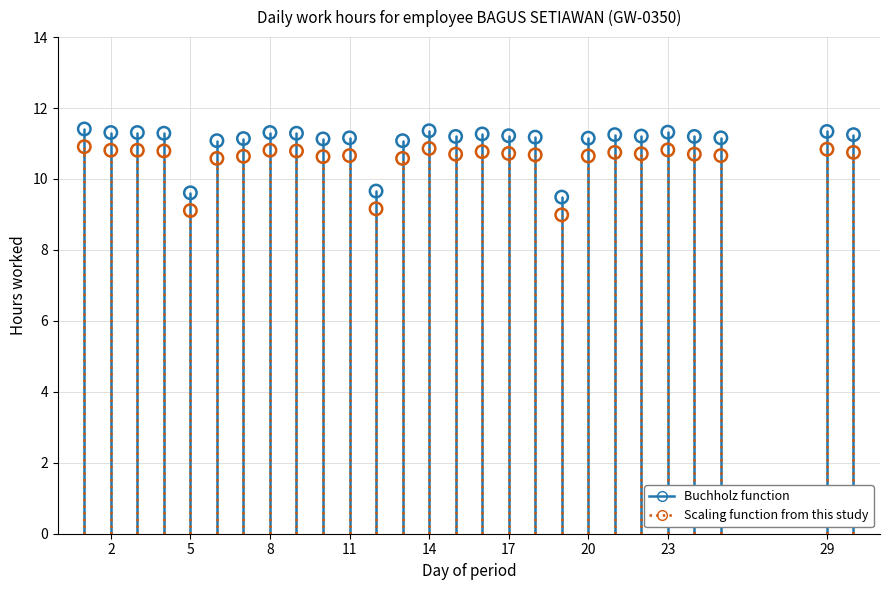

What is the X range (max minus min) for the scatter plot?

29.0